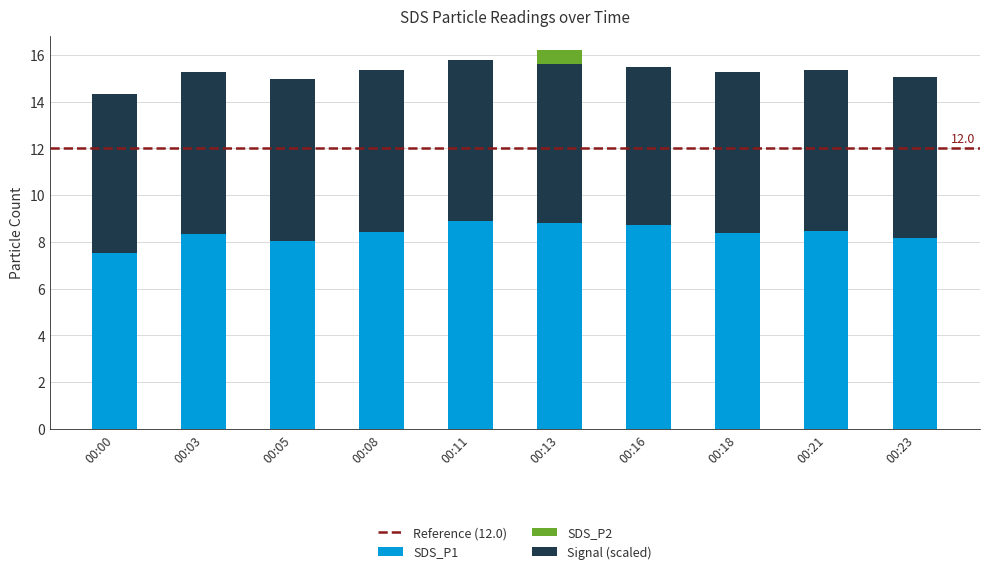

At which category is the sum across all series the highest?

00:13